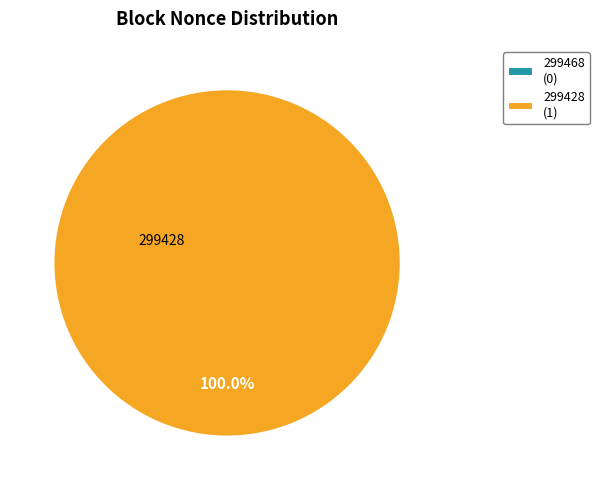

Which category accounts for the majority?

299428